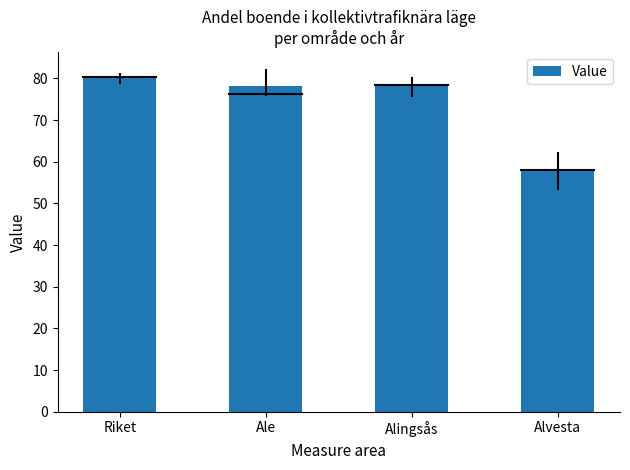

What is the difference between the values at Ale and Riket?

1.9